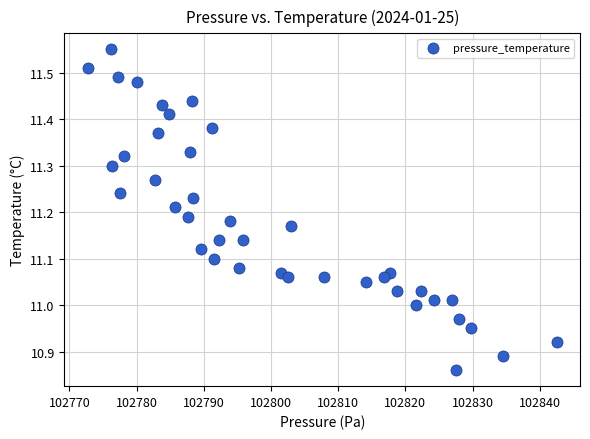

What is the range of Y values (max minus min)?

0.7